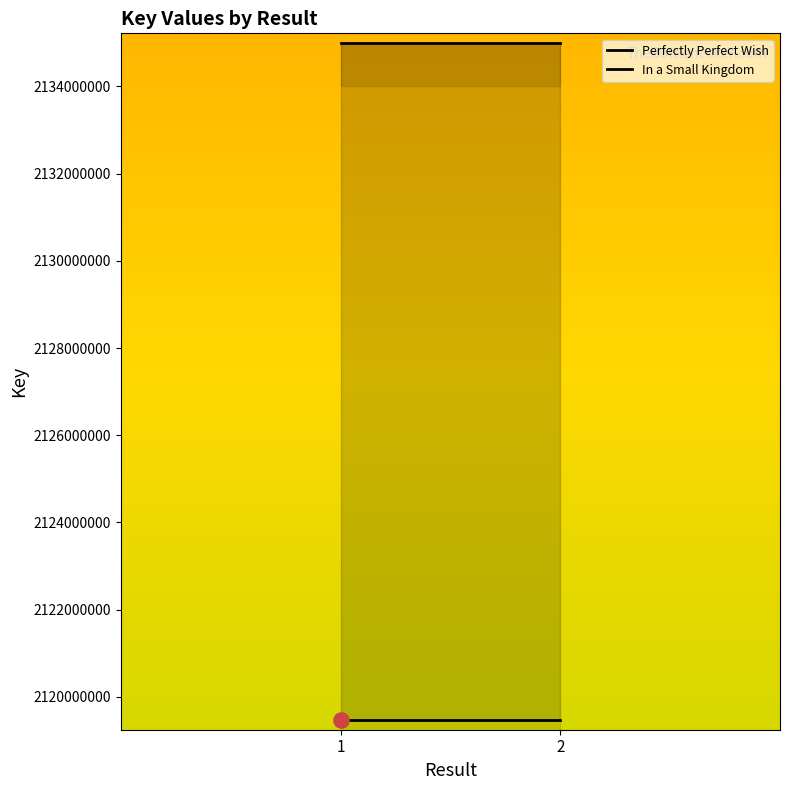

At how many categories does at least one series exceed 2131345007?

2